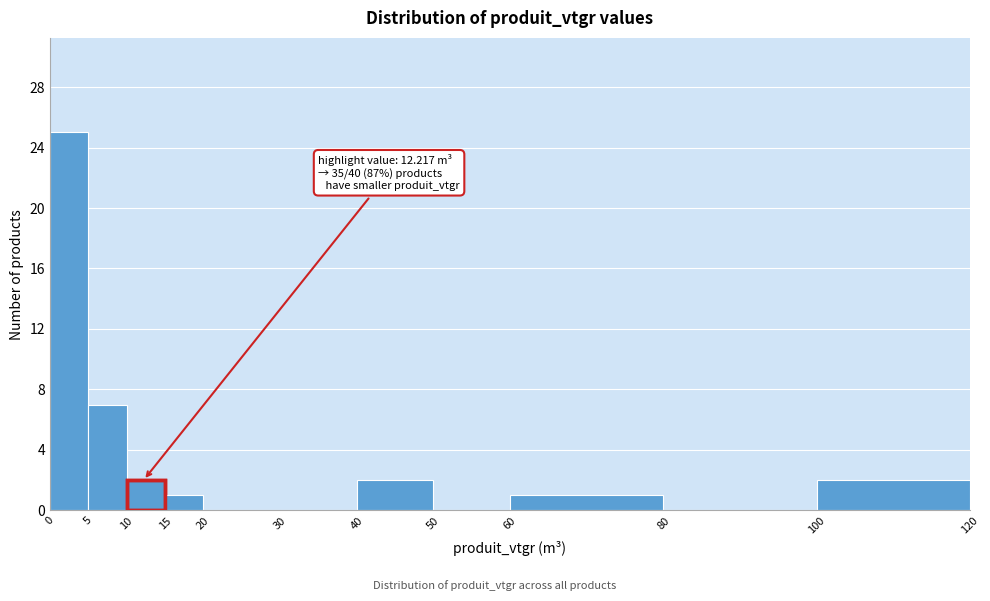

Over which range of the x-axis is the bar tallest?

0 to 5